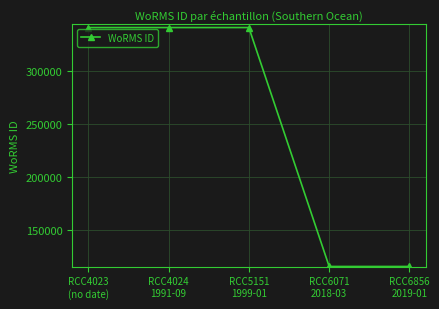

Reading right to left, list all the values displayed in this chart.

RCC6856
2019-01=115104	RCC6071
2018-03=115104	RCC5151
1999-01=341585	RCC4024
1991-09=341585	RCC4023
(no date)=341585